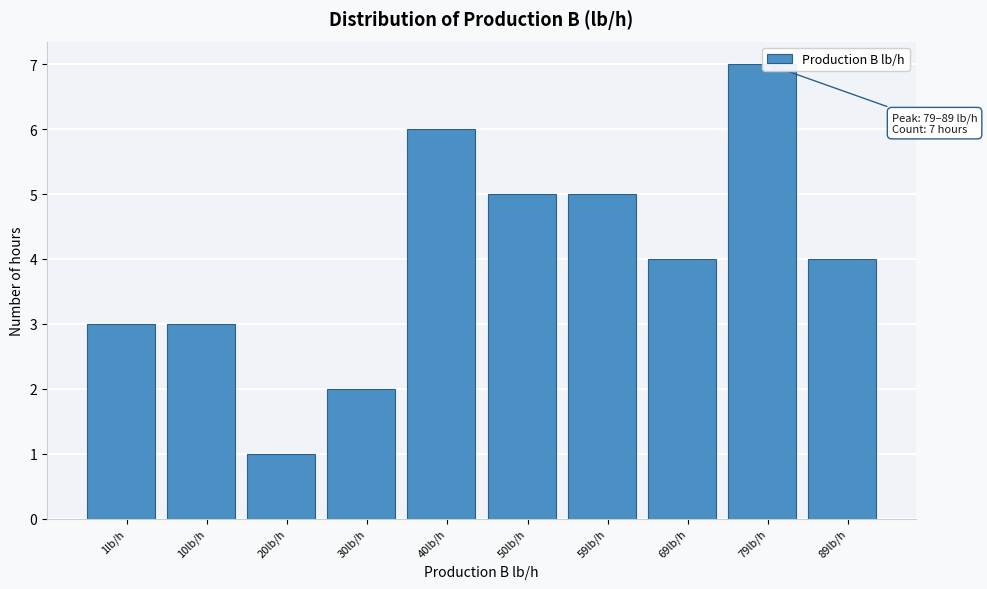

Reading right to left, what are all the values shown in this chart?

89lb/h=4	79lb/h=7	69lb/h=4	59lb/h=5	50lb/h=5	40lb/h=6	30lb/h=2	20lb/h=1	10lb/h=3	1lb/h=3